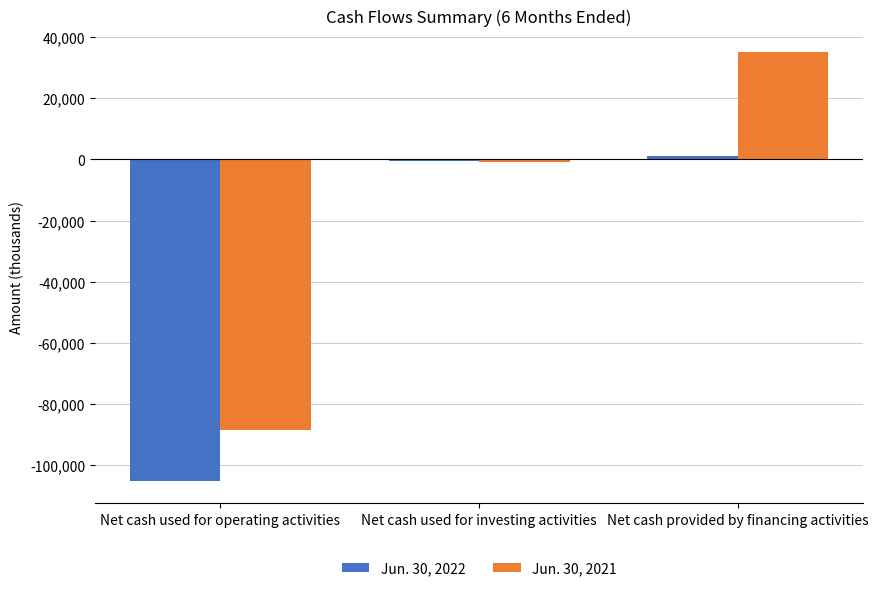

How many bars are there in each group?

2